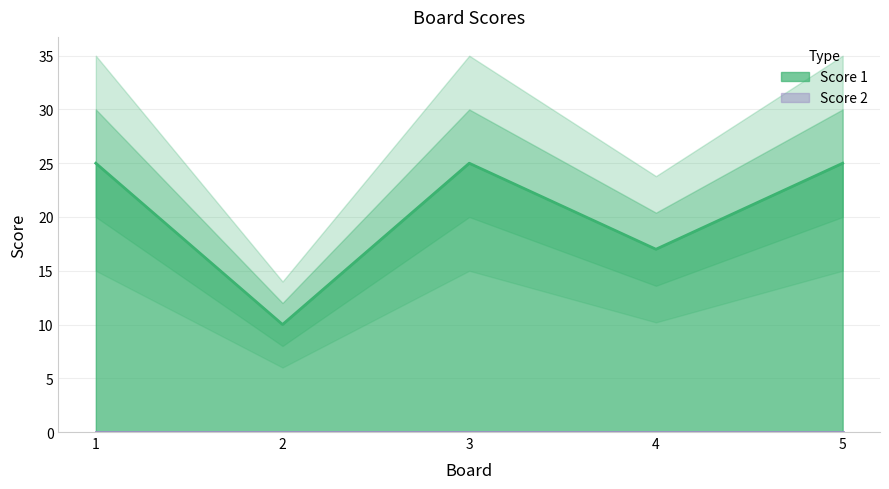

How many categories are shown in the chart?

5